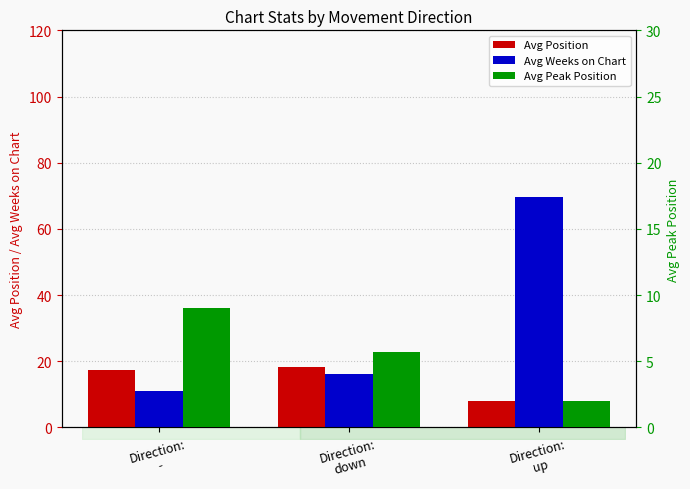

True or false: Avg Position has a value of 18.1 at Direction:
down.

True